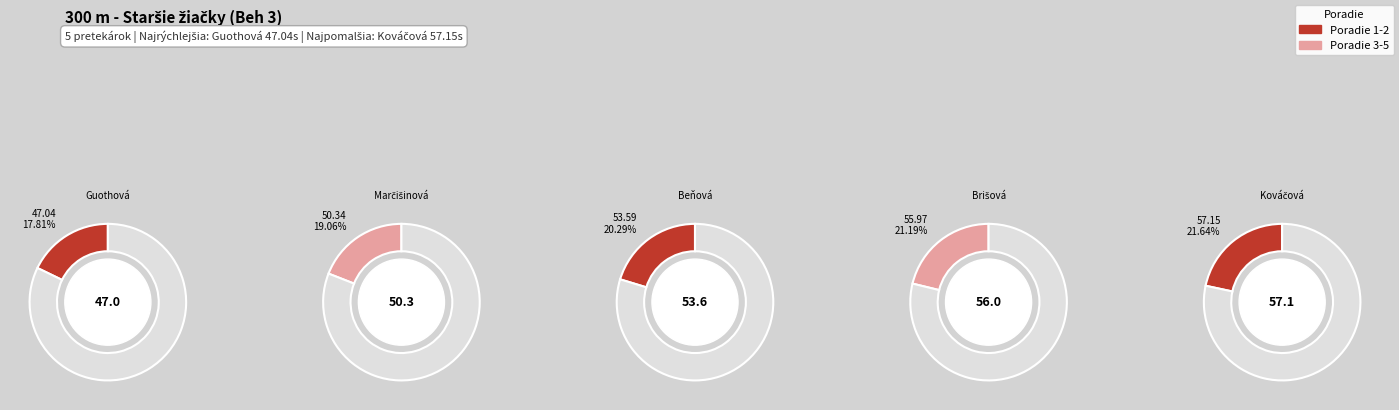

True or false: Kováčová Veronika accounts for 37% of the total.

False